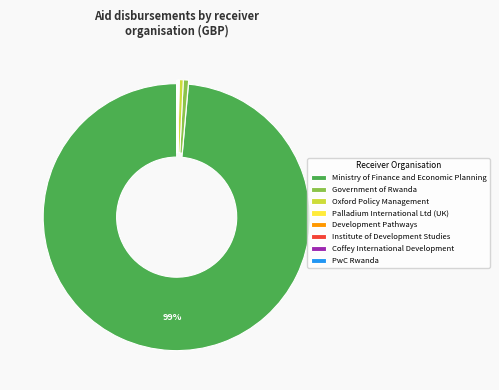

What percentage is the Ministry of Finance and Economic Planning slice, to the nearest percent?

99%